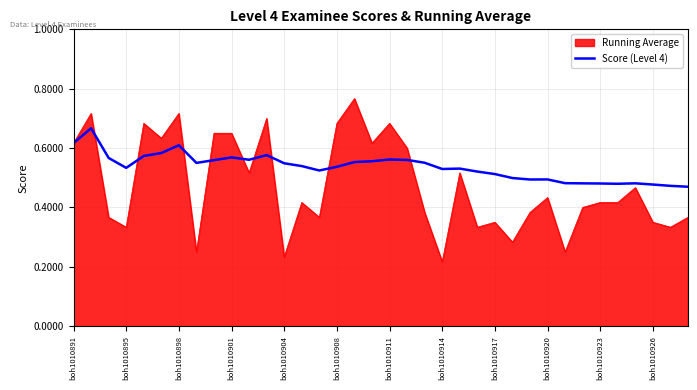

Which series has the largest total across all categories?

Running Average